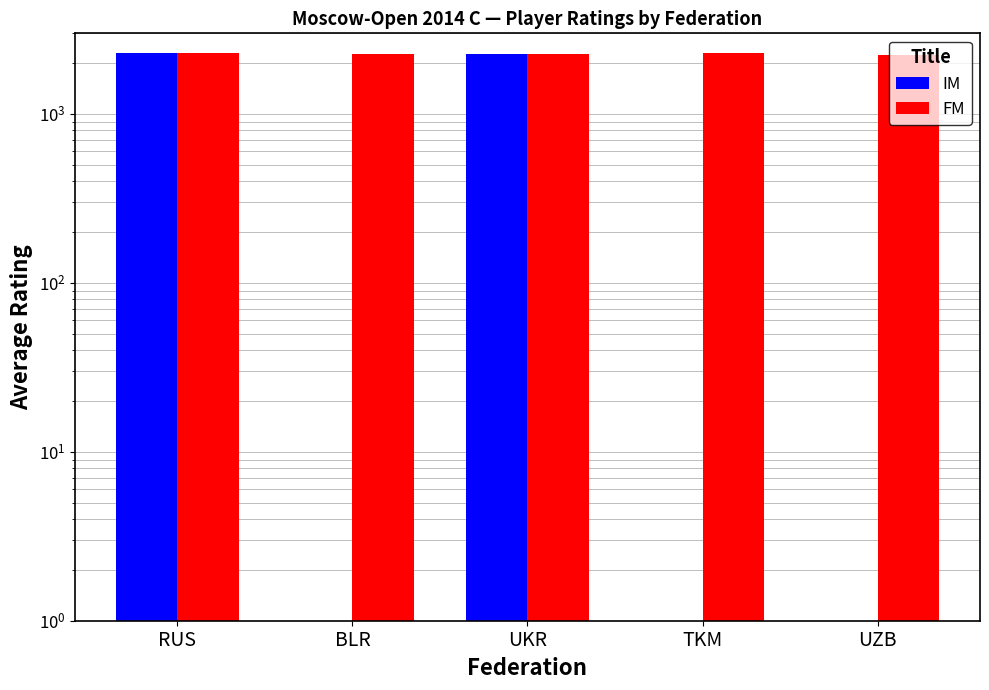

How many categories are shown in the chart?

5